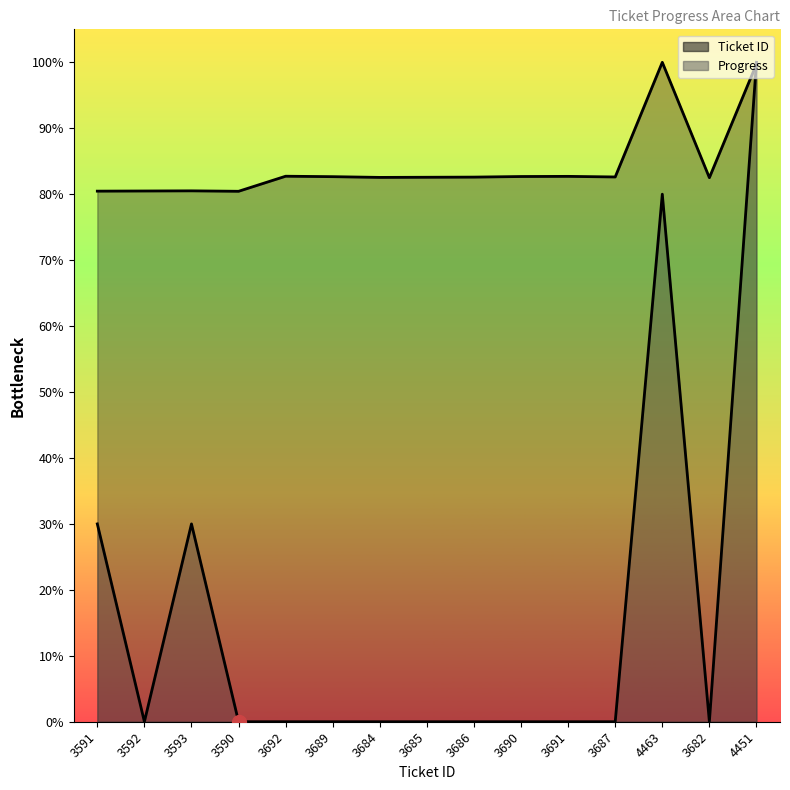

Reading right to left, extract all data points from this chart.

Ticket ID: 99.7	82.5	100.0	82.6	82.7	82.7	82.6	82.6	82.5	82.7	82.7	80.4	80.5	80.5	80.5
Progress: 100.0	0.0	80.0	0.0	0.0	0.0	0.0	0.0	0.0	0.0	0.0	0.0	30.0	0.0	30.0